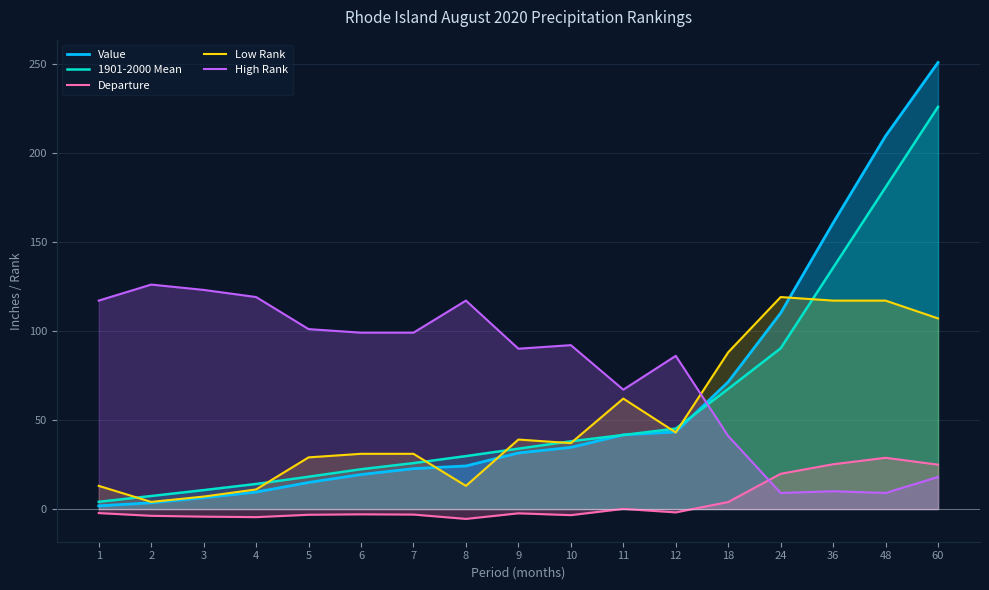

Where do High Rank and 1901-2000 Mean first cross each other?

12 and 18